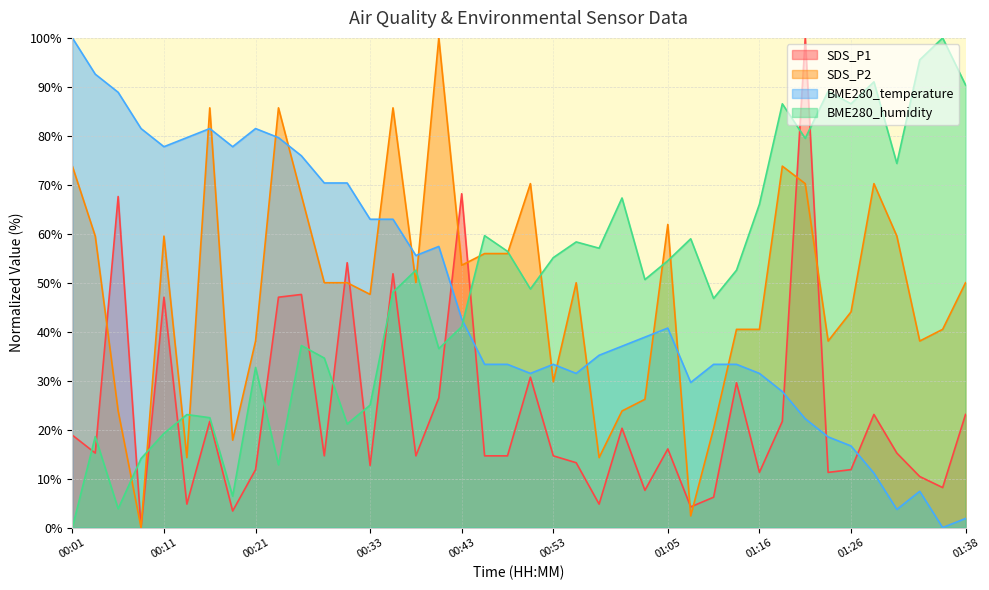

What position from the left is 01:36?

39